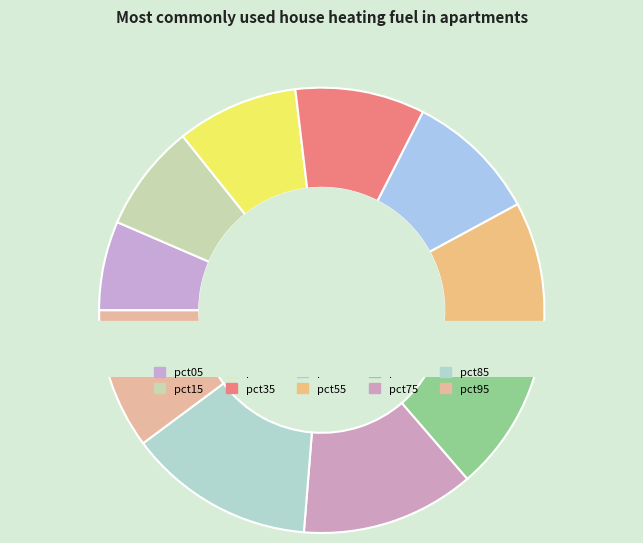

The pct15 slice represents 19% of the pie. True or false?

False